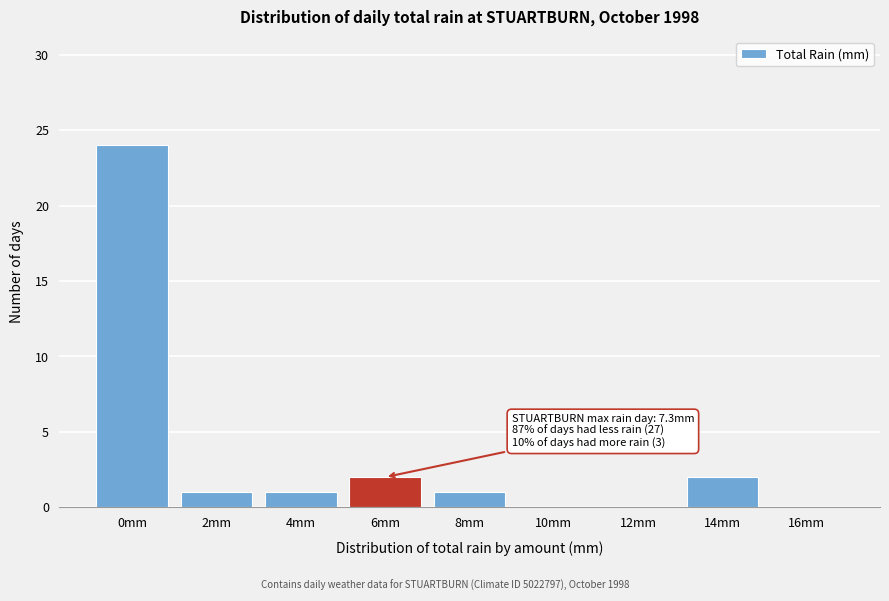

Reading left to right, transcribe all the data shown in this chart.

0mm=24	2mm=1	4mm=1	6mm=2	8mm=1	10mm=0	12mm=0	14mm=2	16mm=0